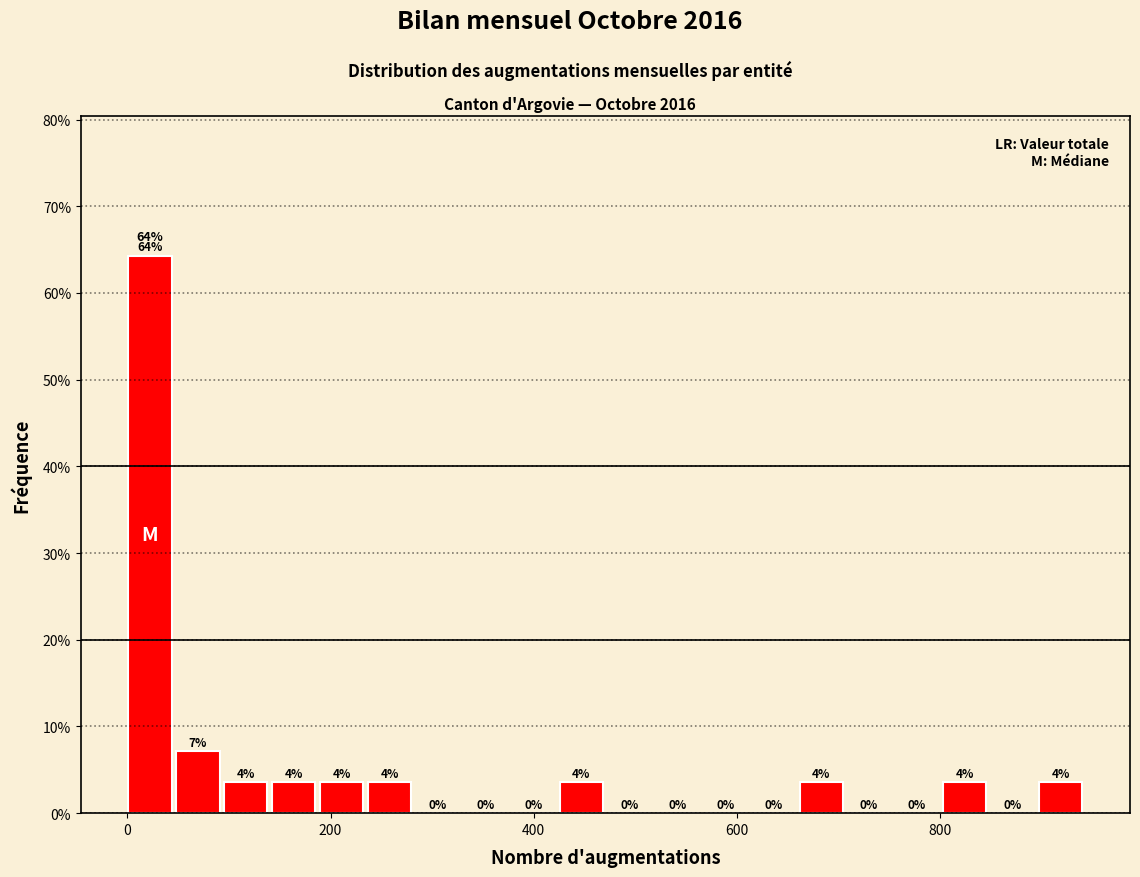

Around what value on the x-axis is the tallest bar? Give the approximate position of its centre, as read against the axis.

20